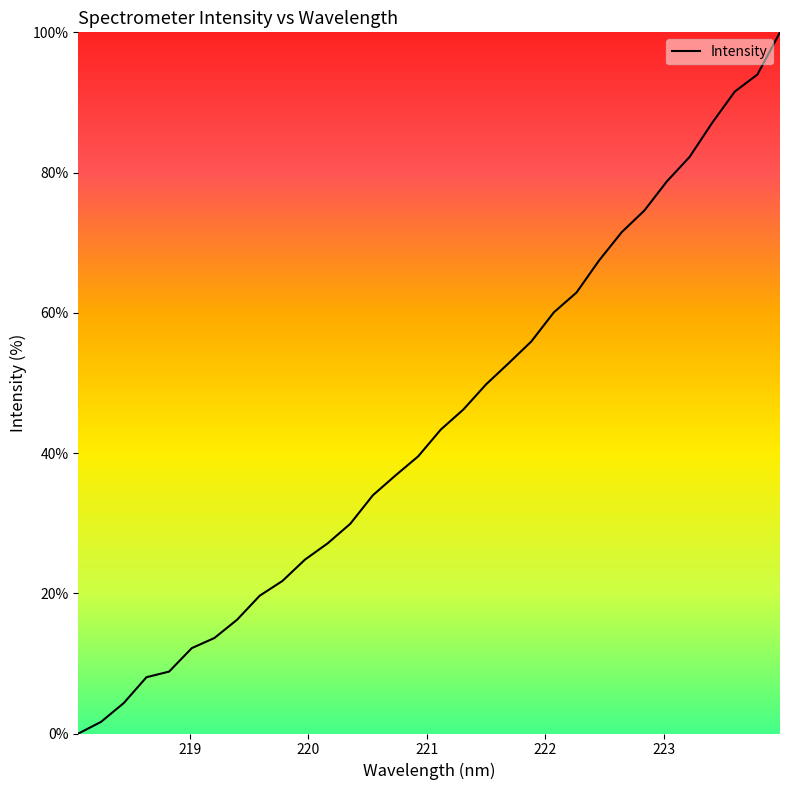

What is the greatest value displayed?

100.0